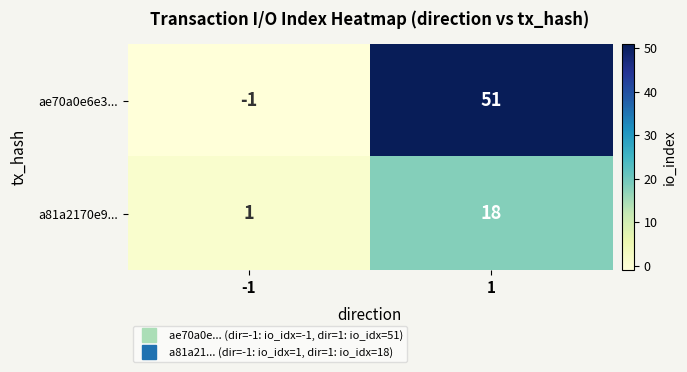

What is the approximate value of ae70a0e6e3... at 1, to the nearest 10?

50